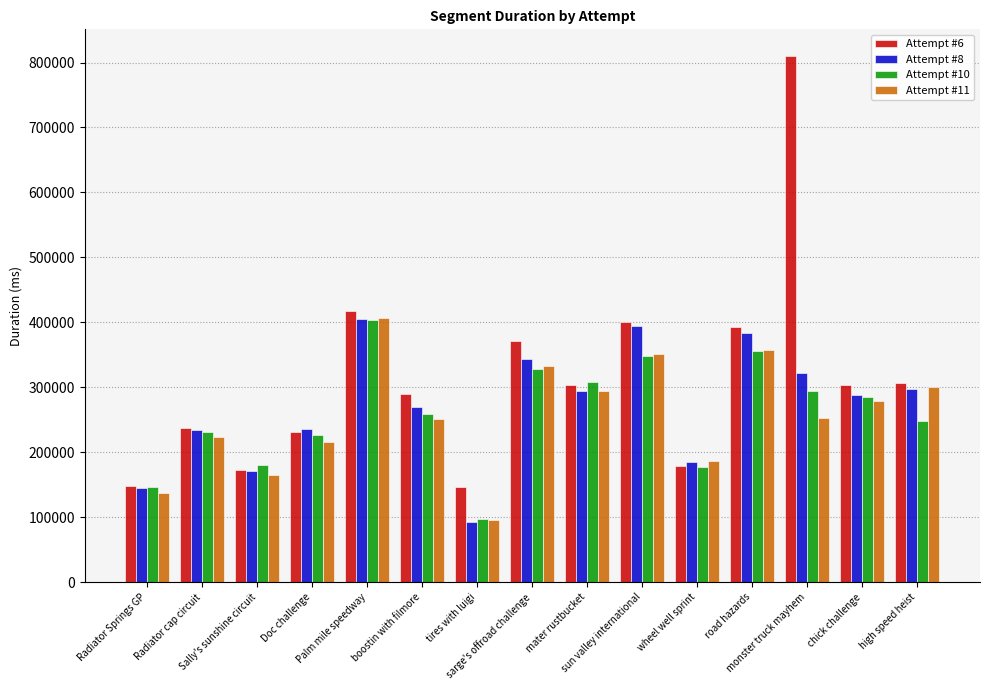

Which series changed the most between monster truck mayhem and chick challenge?

Attempt #6